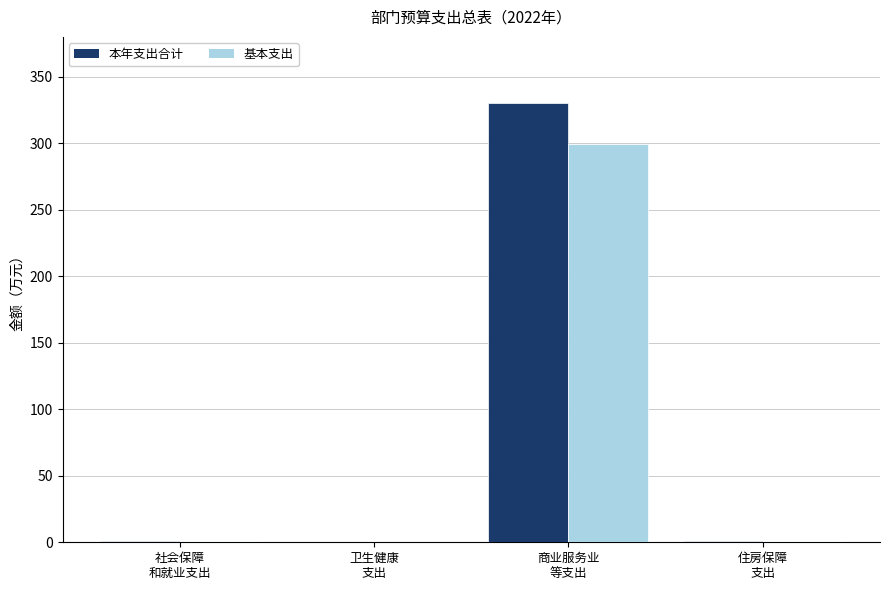

What is the sum of all 本年支出合计 values?

332.9